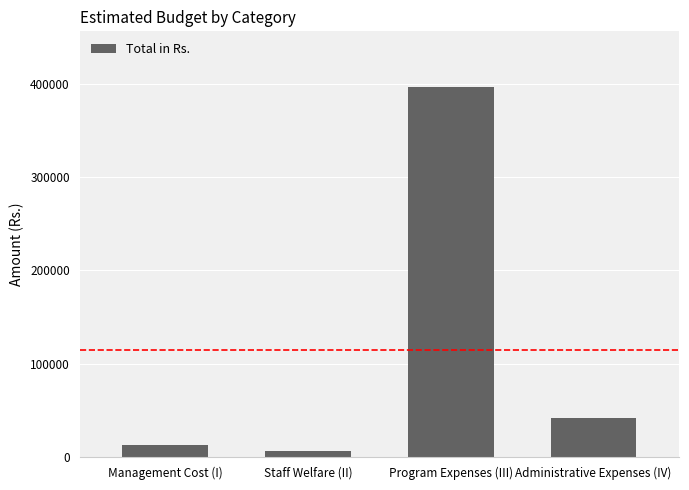

Where is the data nearest to the value 201182?

Administrative Expenses (IV)